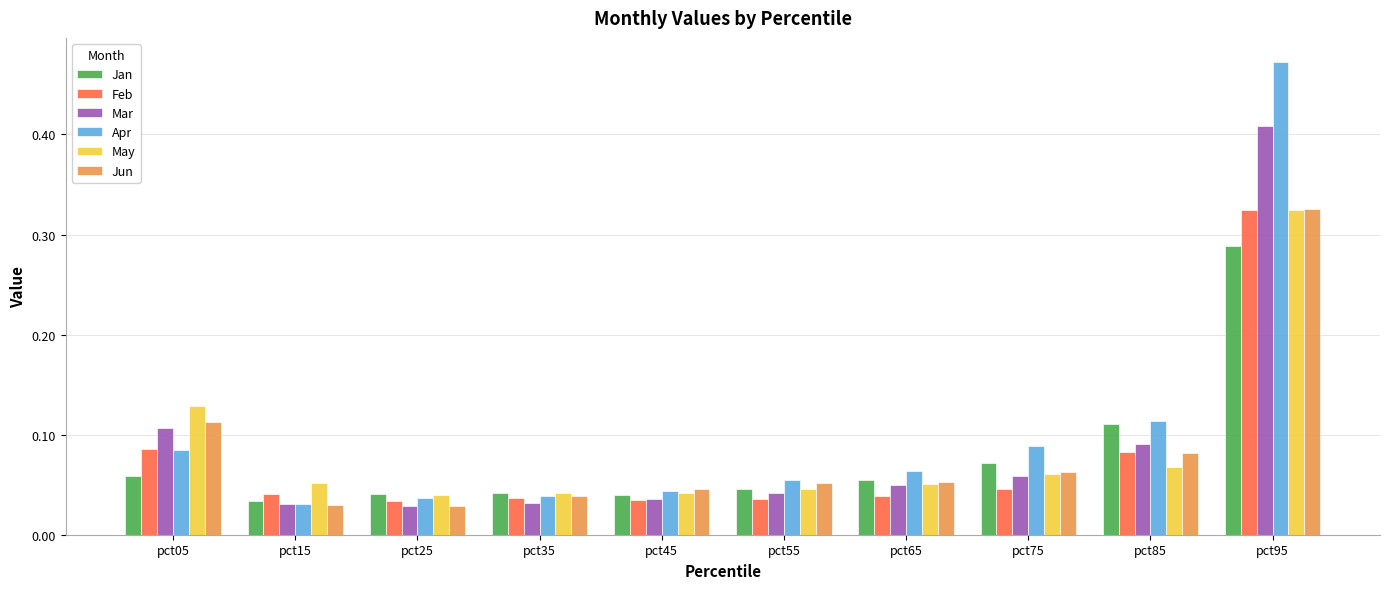

Which category has the highest value in the Jun series?

pct95